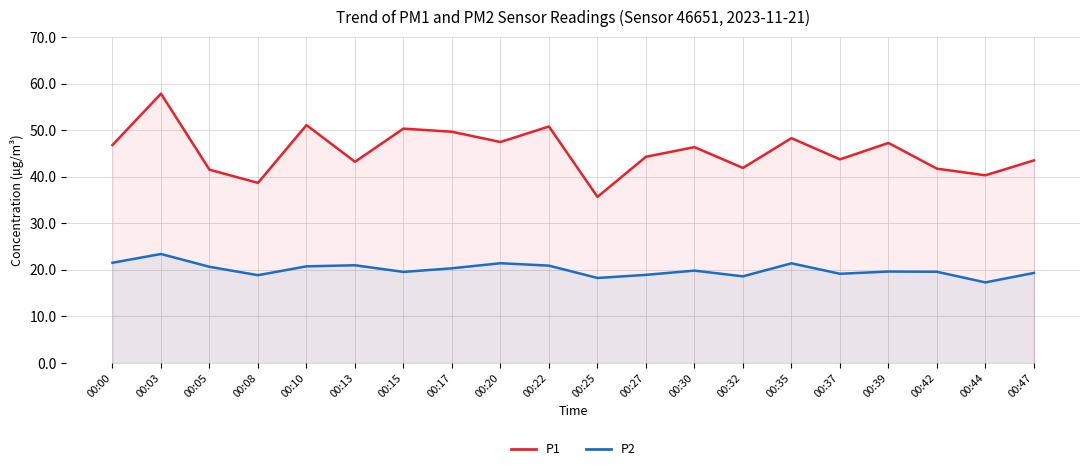

What is the maximum value for P1?

57.8